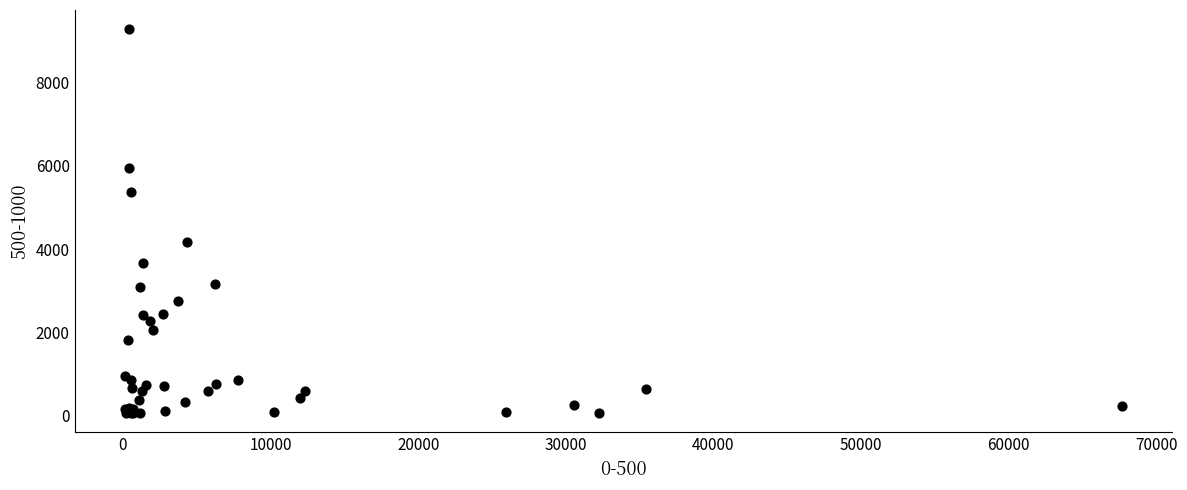

What Y value in the scatter plot is closest to 4667?

4163.8